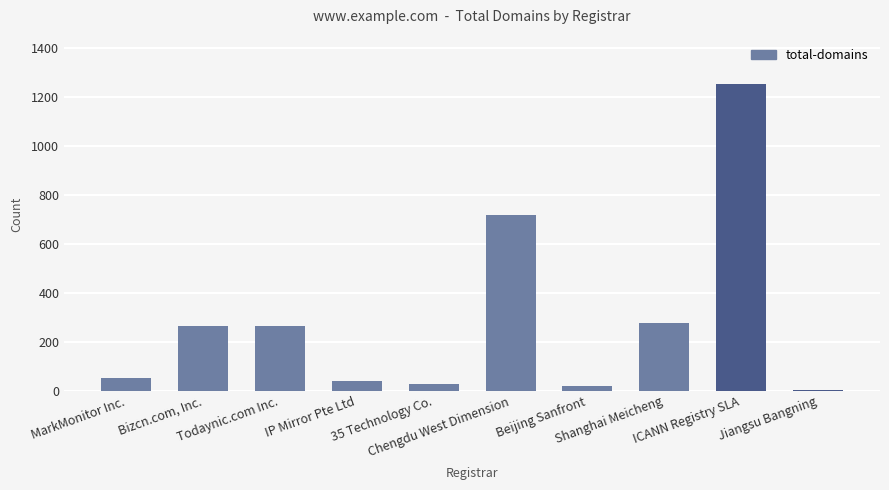

What is the maximum value shown in the chart?

1253